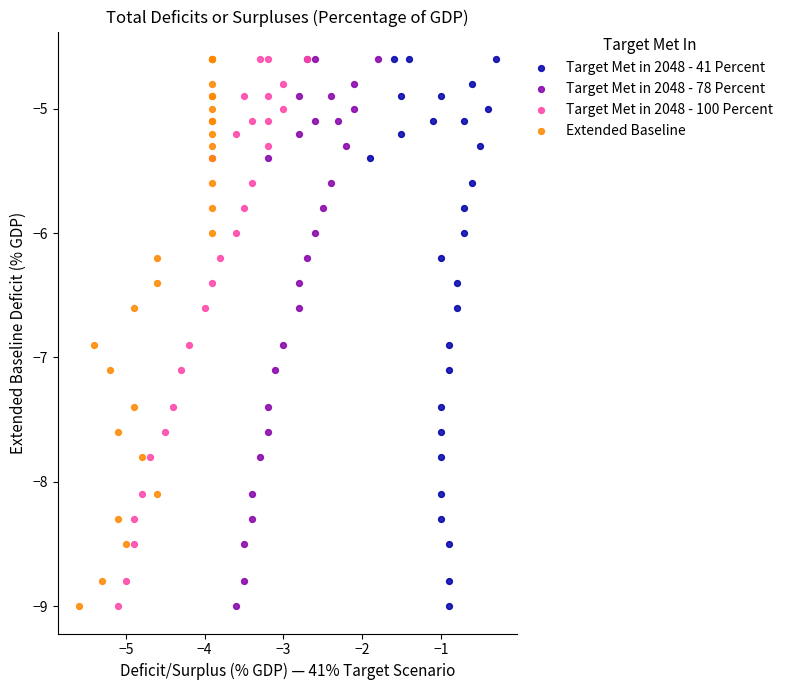

What are all the series names shown in the legend?

Target Met in 2048 - 41 Percent, Target Met in 2048 - 78 Percent, Target Met in 2048 - 100 Percent, Extended Baseline